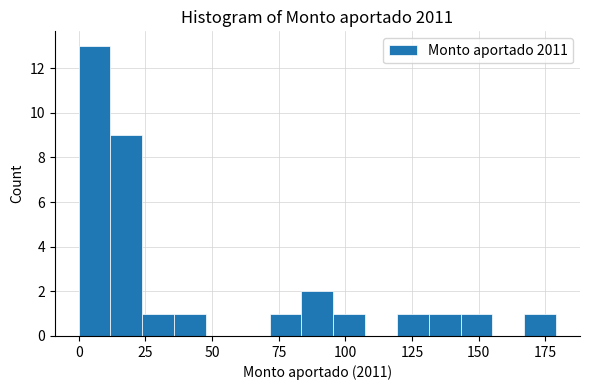

Read against the x-axis, roughly where is the centre of the tallest bar?

5